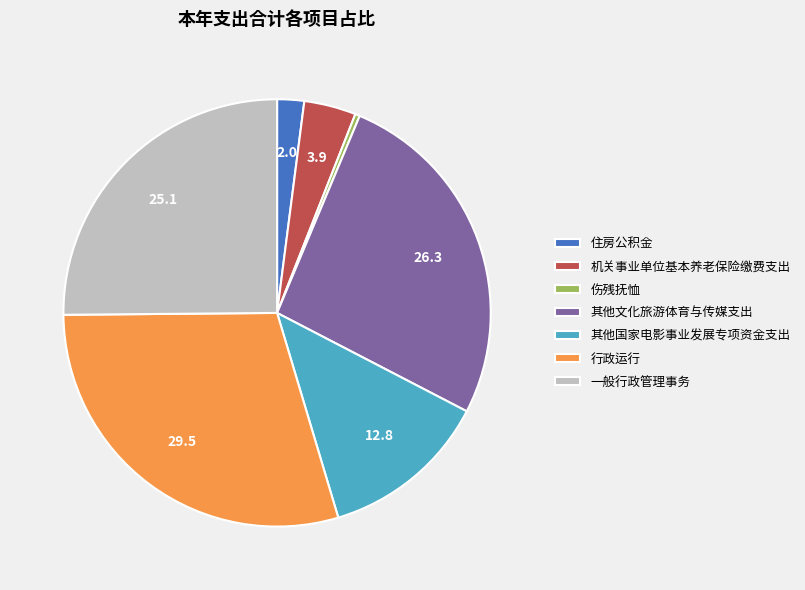

Does 一般行政管理事务 account for over 50% of the chart?

No